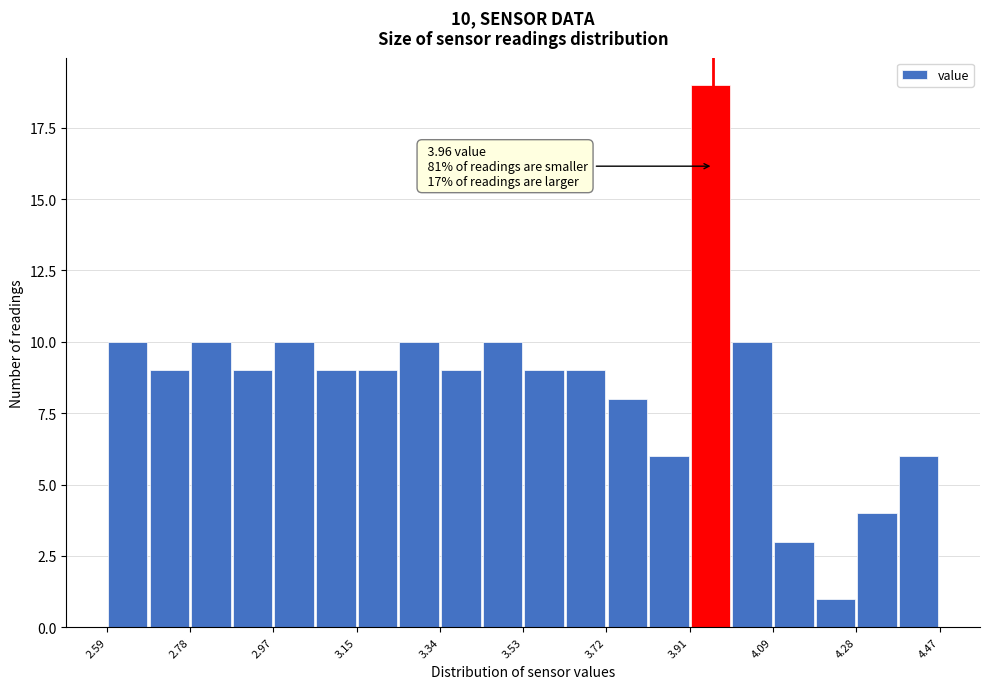

Over which range of the x-axis is the bar tallest?

3.90 to 4.00